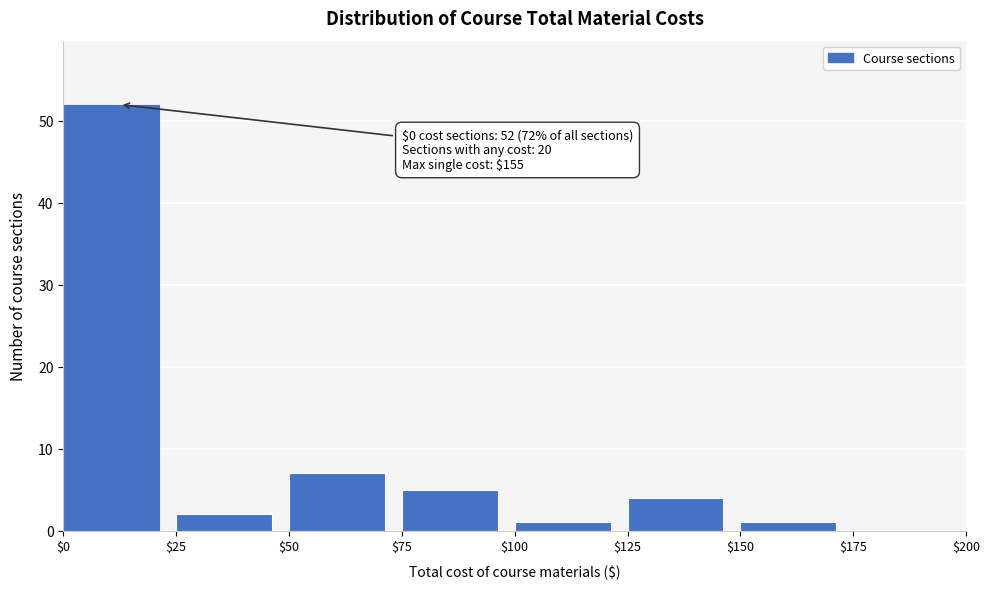

Which range on the x-axis has the tallest bar?

$0 to $25